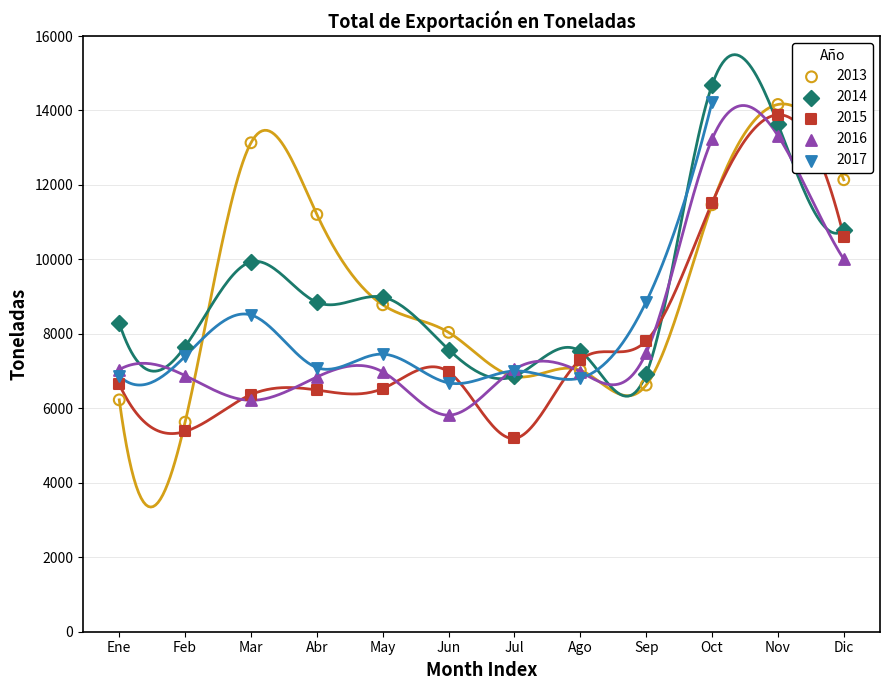

Which series contains the lowest Y value?

2015